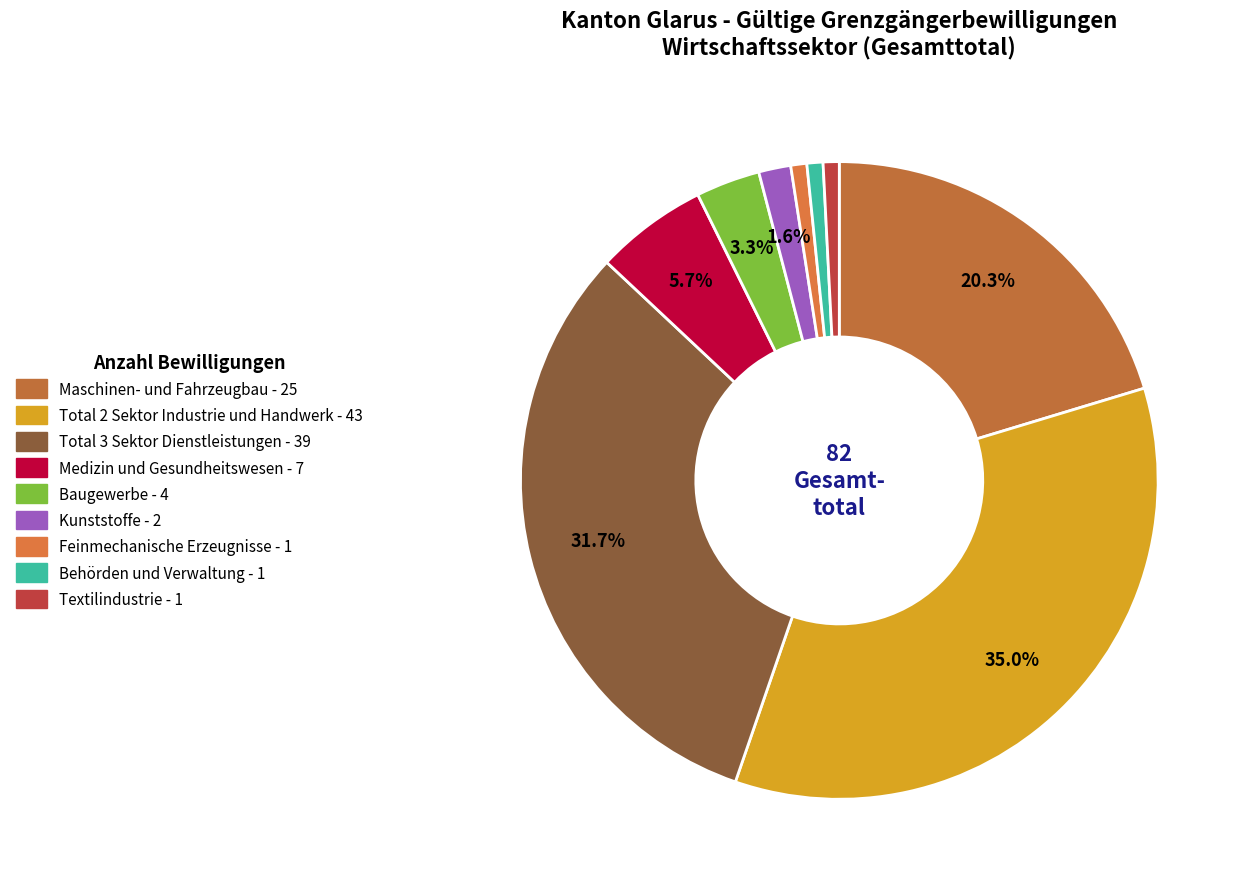

Which slice is the smallest?

Feinmechanische Erzeugnisse